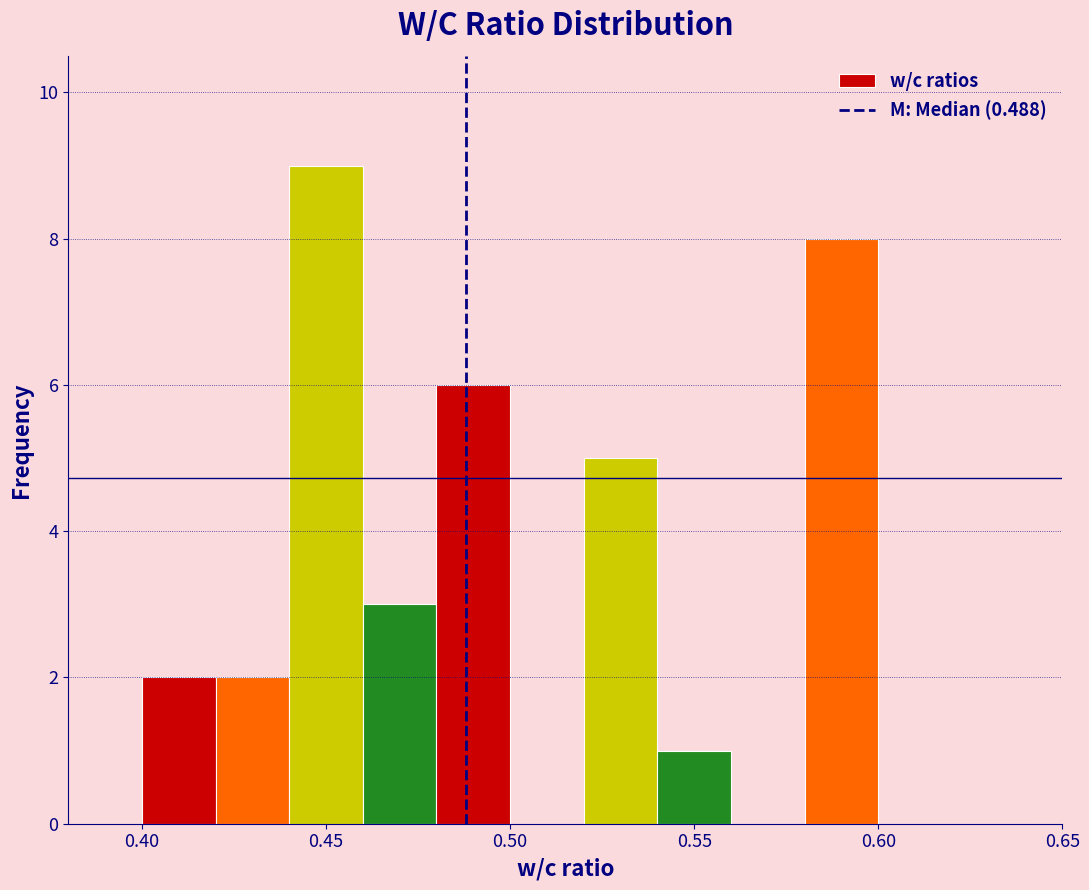

Which range on the x-axis has the tallest bar?

0.44 to 0.46